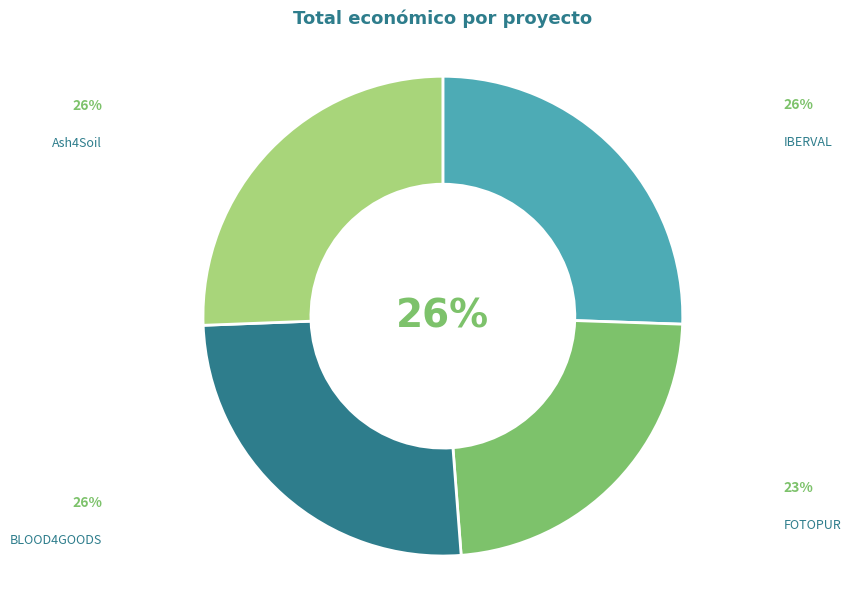

To the nearest percent, what percentage of the pie is Ash4Soil?

26%